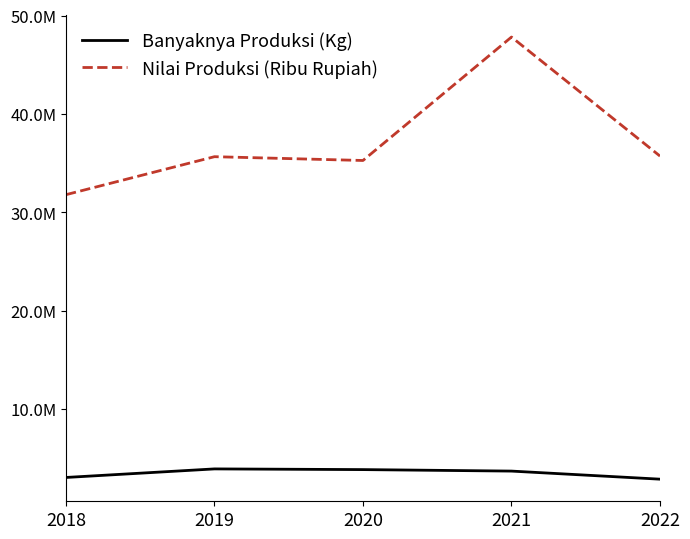

Which category has the highest value in the Nilai Produksi (Ribu Rupiah) series?

2021